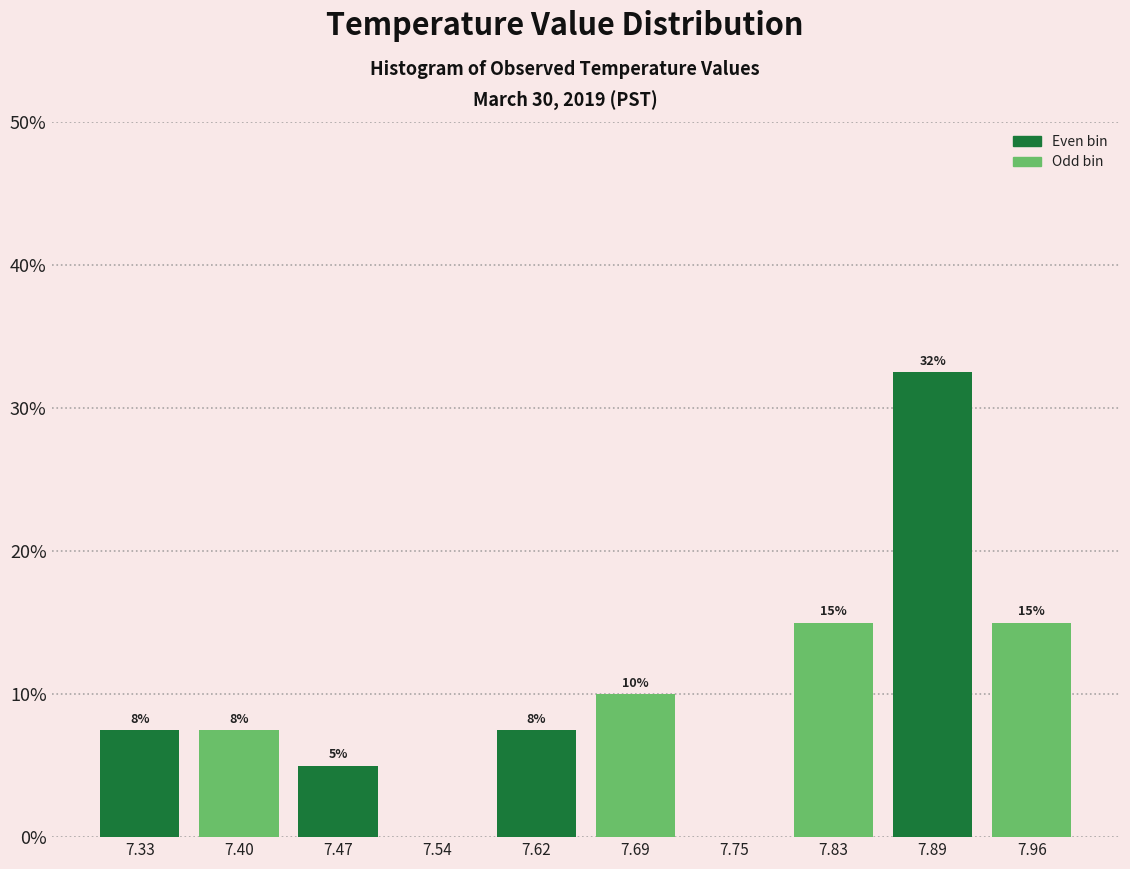

Which range on the x-axis has the tallest bar?

7.86 to 7.93